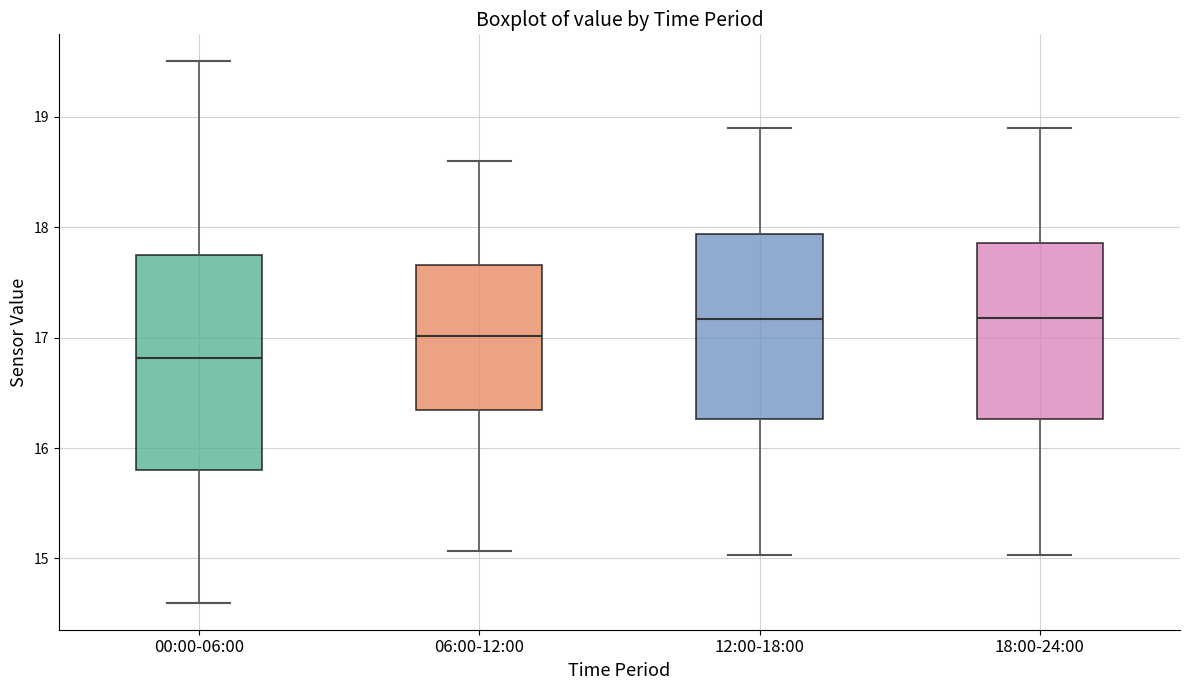

Comparing the boxes themselves (not the whiskers), which one is the tallest?

00:00-06:00